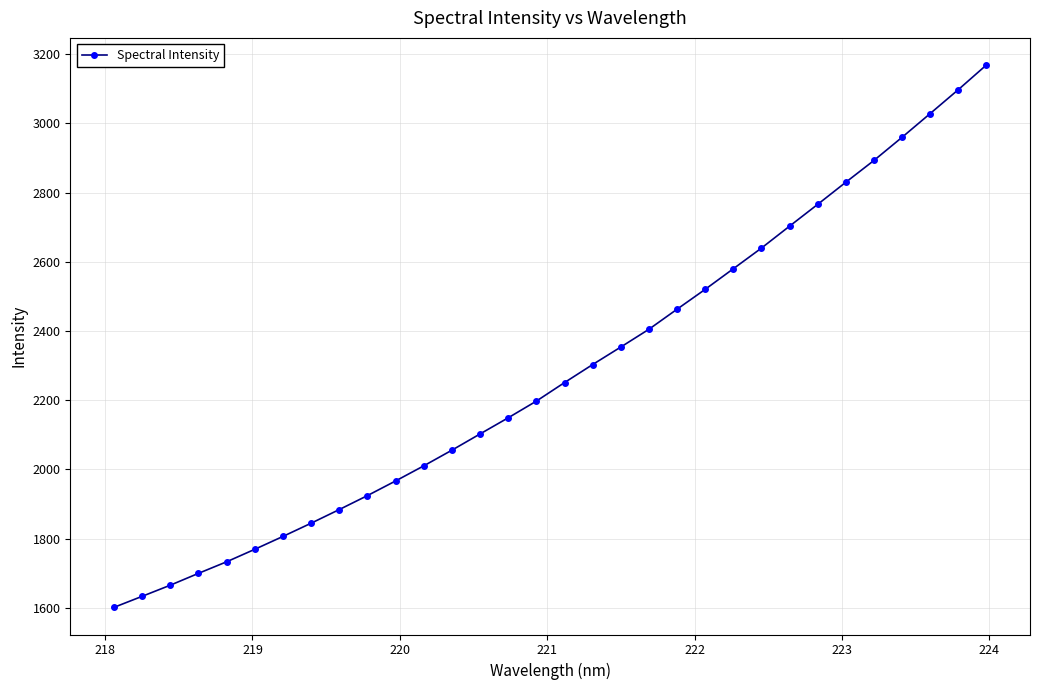

What is the minimum value shown in the chart?

1601.1